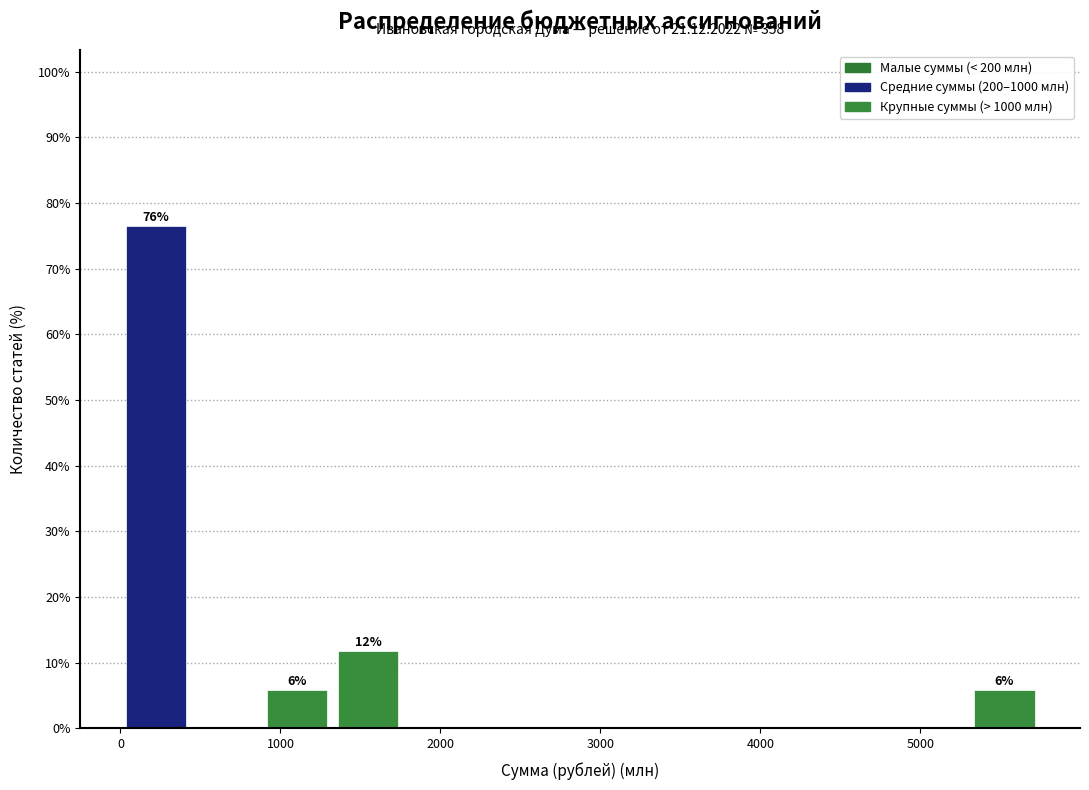

Over which range of the x-axis is the bar tallest?

0 to 400